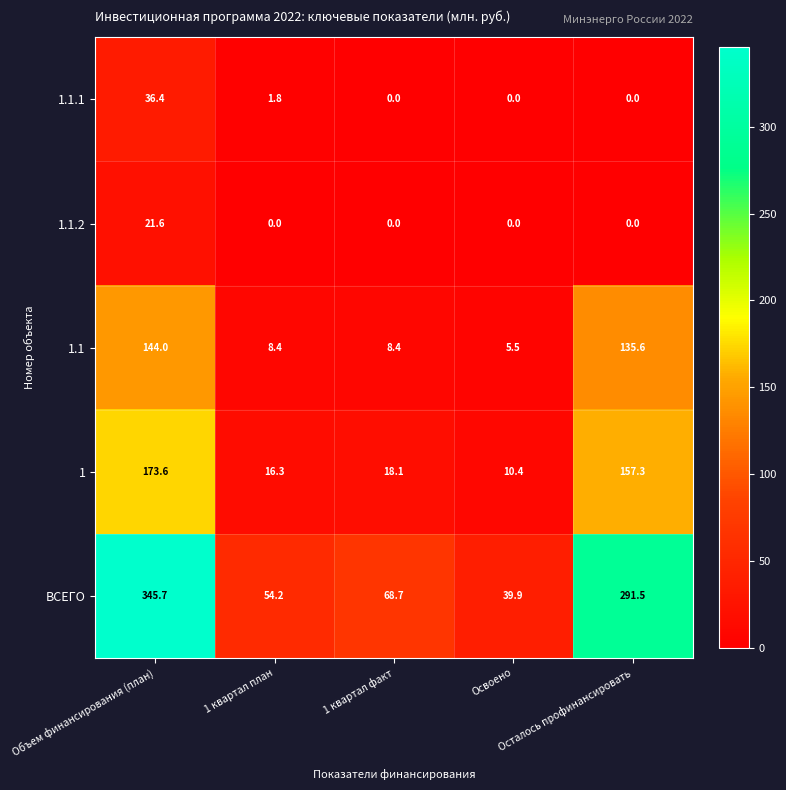

List the series in order of their peak value, lowest first.

1.1.2, 1.1.1, 1.1, 1, ВСЕГО